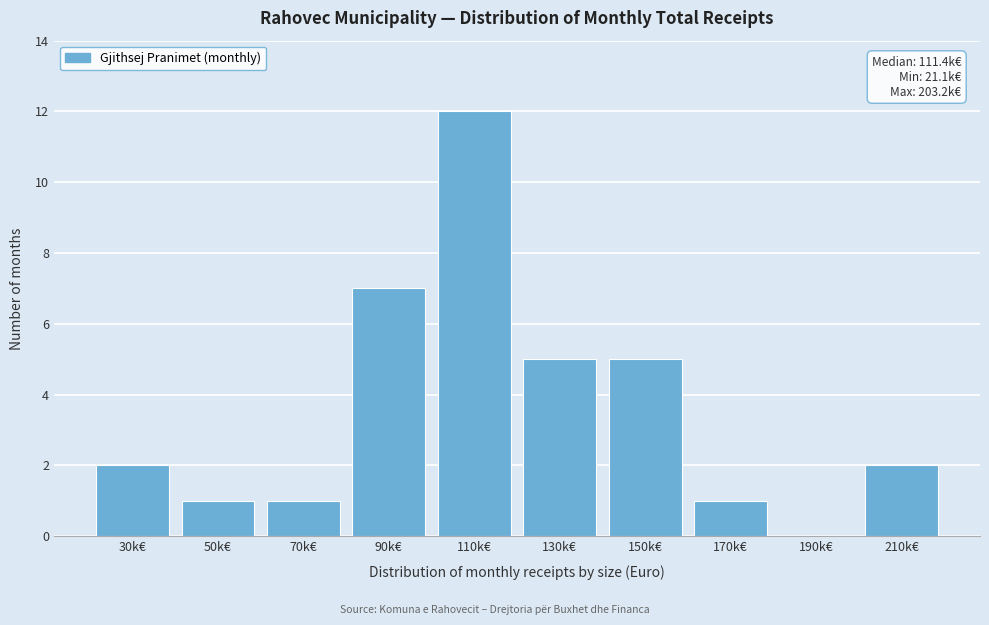

Reading left to right, extract all data points from this chart.

30k€=2	50k€=1	70k€=1	90k€=7	110k€=12	130k€=5	150k€=5	170k€=1	190k€=0	210k€=2